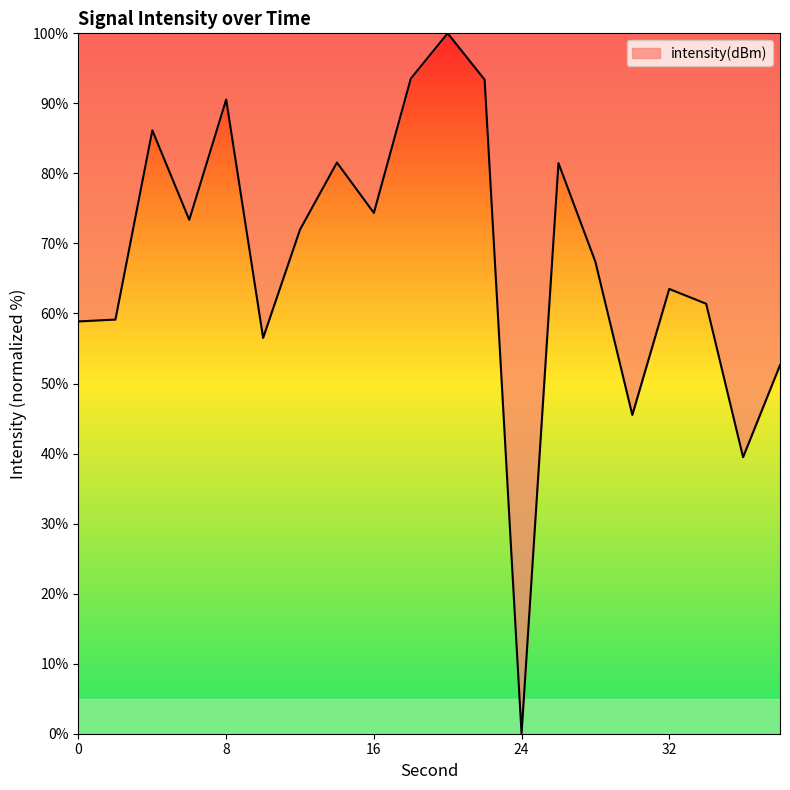

What is the greatest value displayed?

100.0